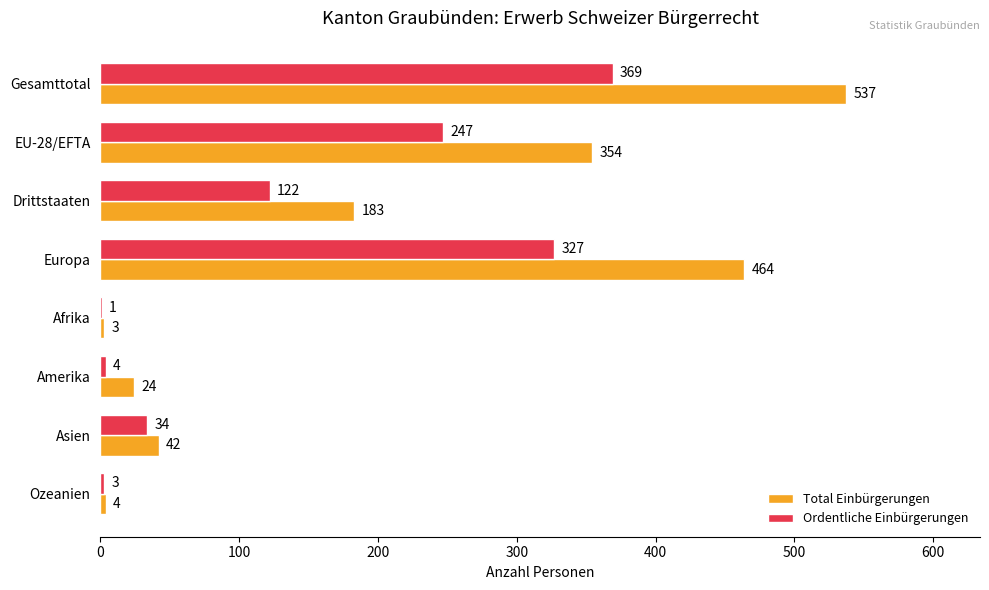

True or false: Ordentliche Einbürgerungen has a value of 133 at Gesamttotal.

False